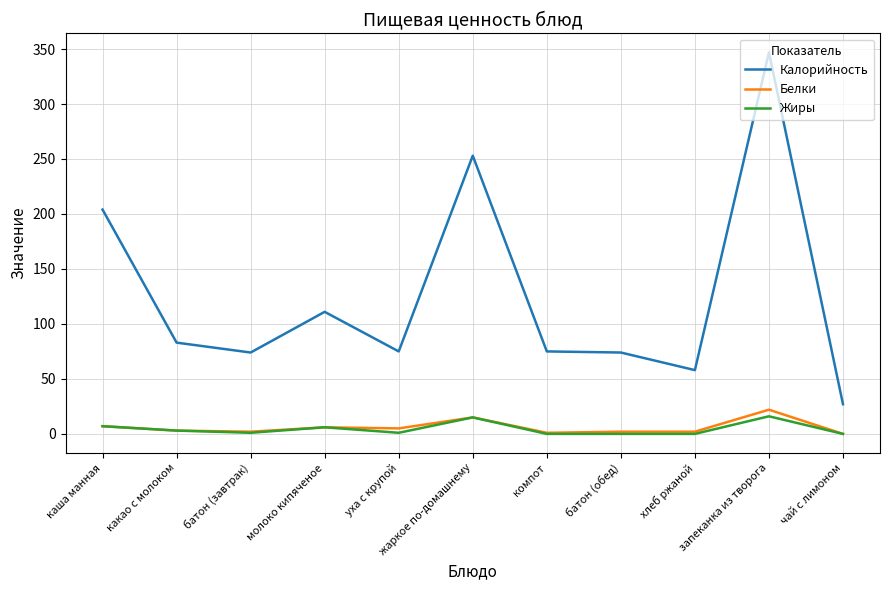

Which series has the largest range (max minus min)?

Калорийность